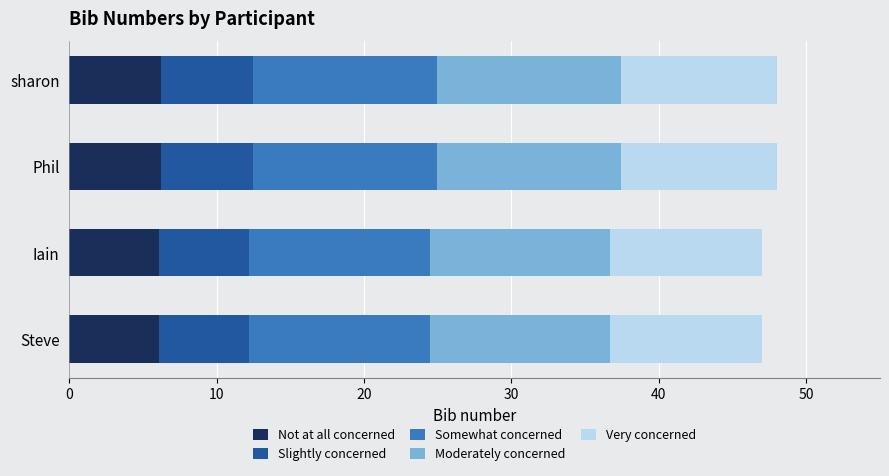

What is the total value across all series at Iain?

47.0